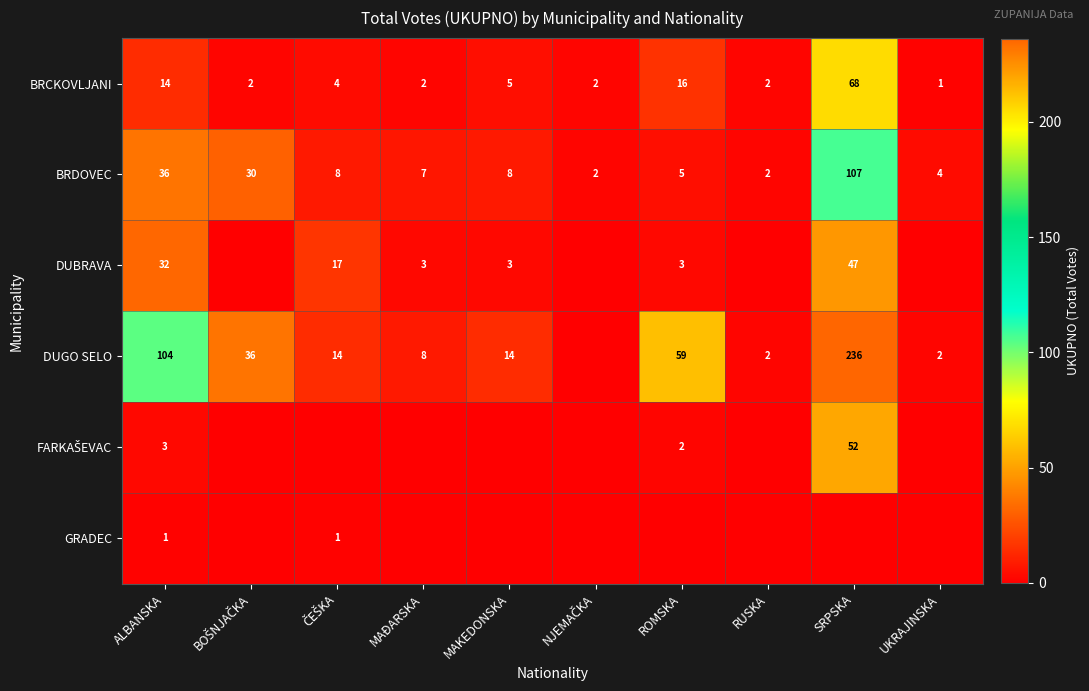

The value of BRDOVEC at MAKEDONSKA is 14. True or false?

False